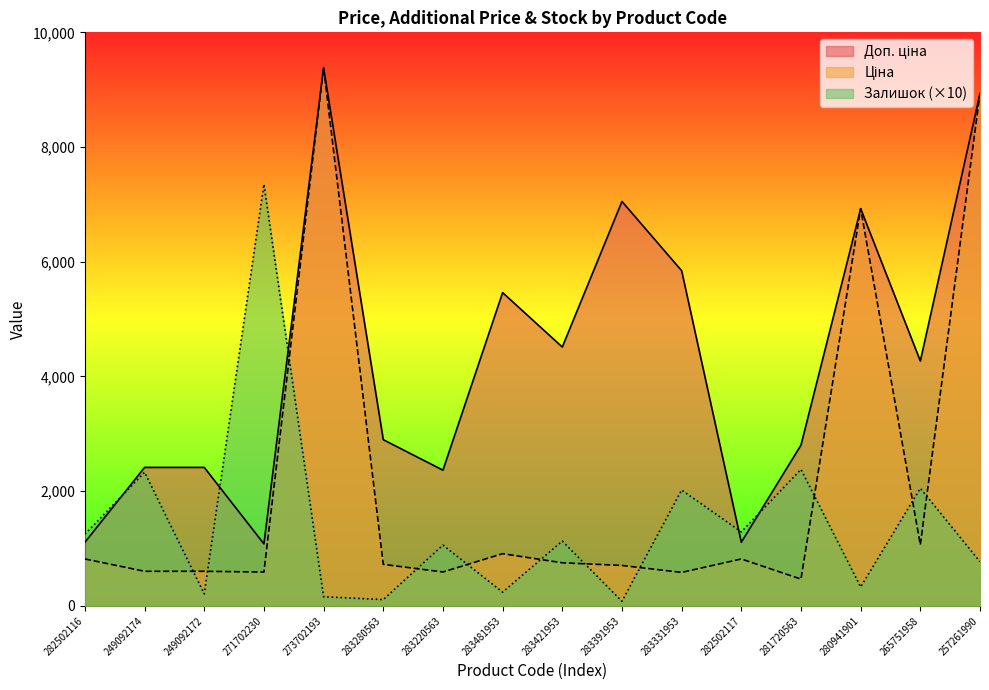

True or false: Ціна and Доп. ціна intersect in this chart.

False